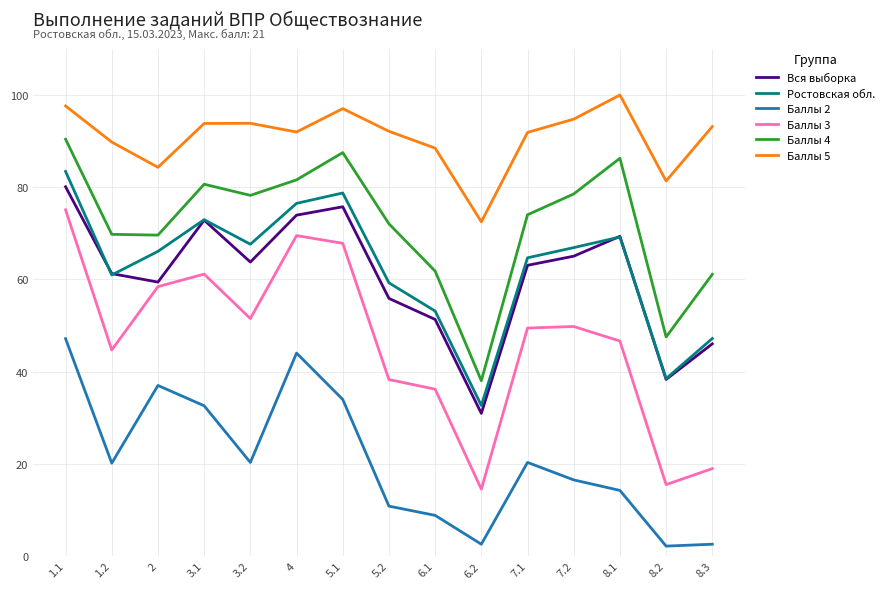

What is the minimum value for Вся выборка?

30.9